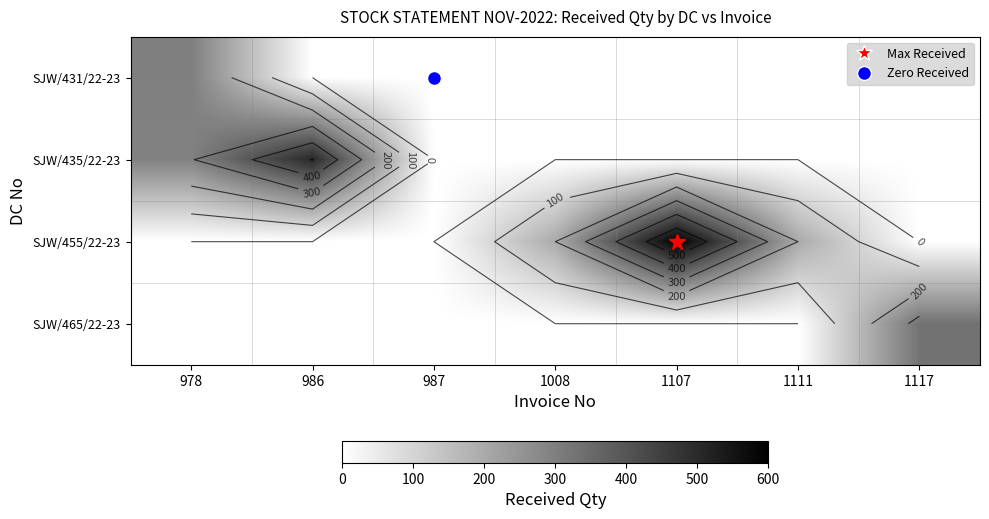

Rank the series by their maximum value, from highest to lowest.

SJW/455/22-23, SJW/435/22-23, SJW/465/22-23, SJW/431/22-23